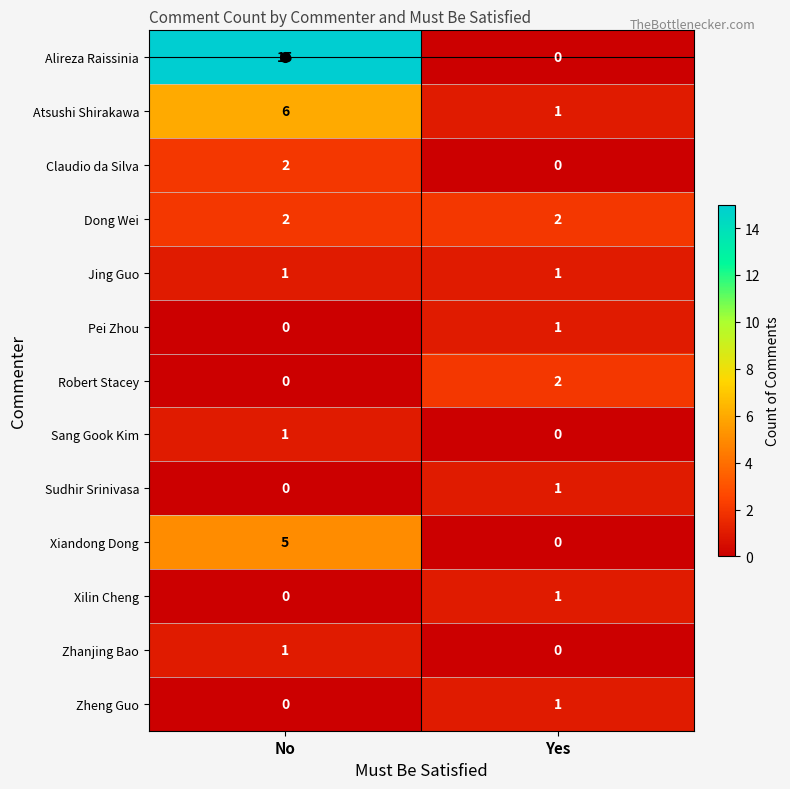

Count the number of categories in the chart.

2